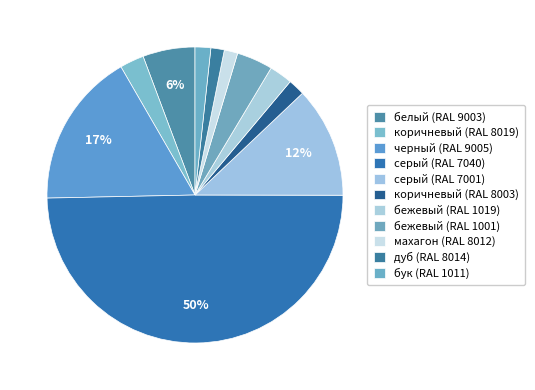

How many slices are in this pie chart?

11